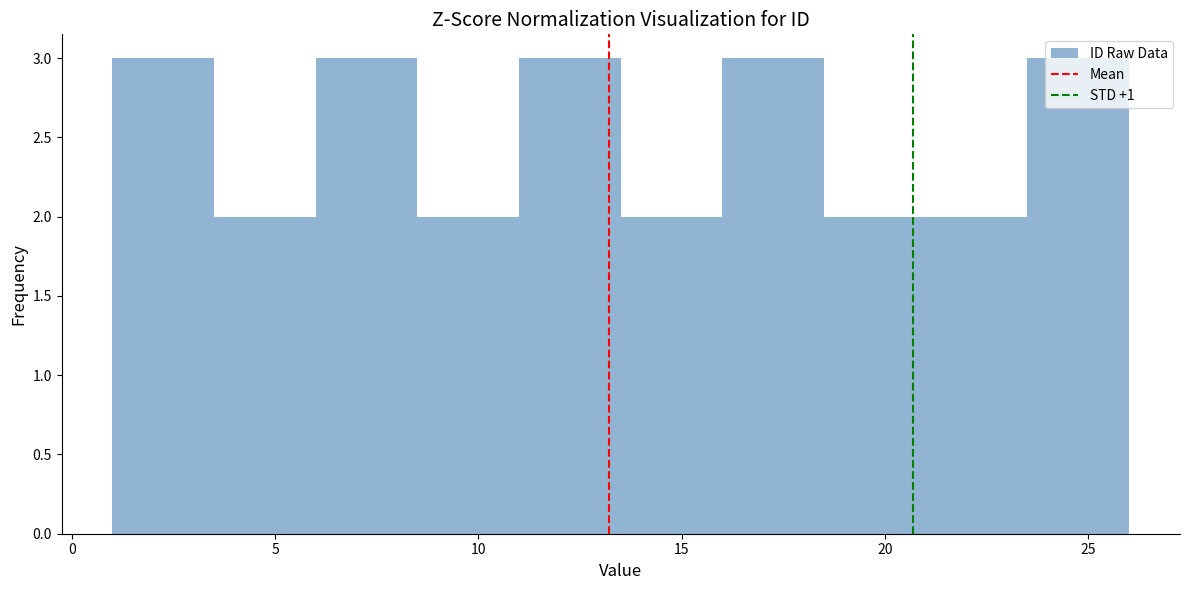

Reading left to right, transcribe this chart: for each bar, give the range it covers on the x-axis and its height. The values are not printed on the chart, so give them approximately, as read against the axis.

1.0 to 3.5: 3
3.5 to 6.0: 2
6.0 to 8.5: 3
8.5 to 11.0: 2
11.0 to 13.5: 3
13.5 to 16.0: 2
16.0 to 18.5: 3
18.5 to 21.0: 2
21.0 to 23.5: 2
23.5 to 26.0: 3